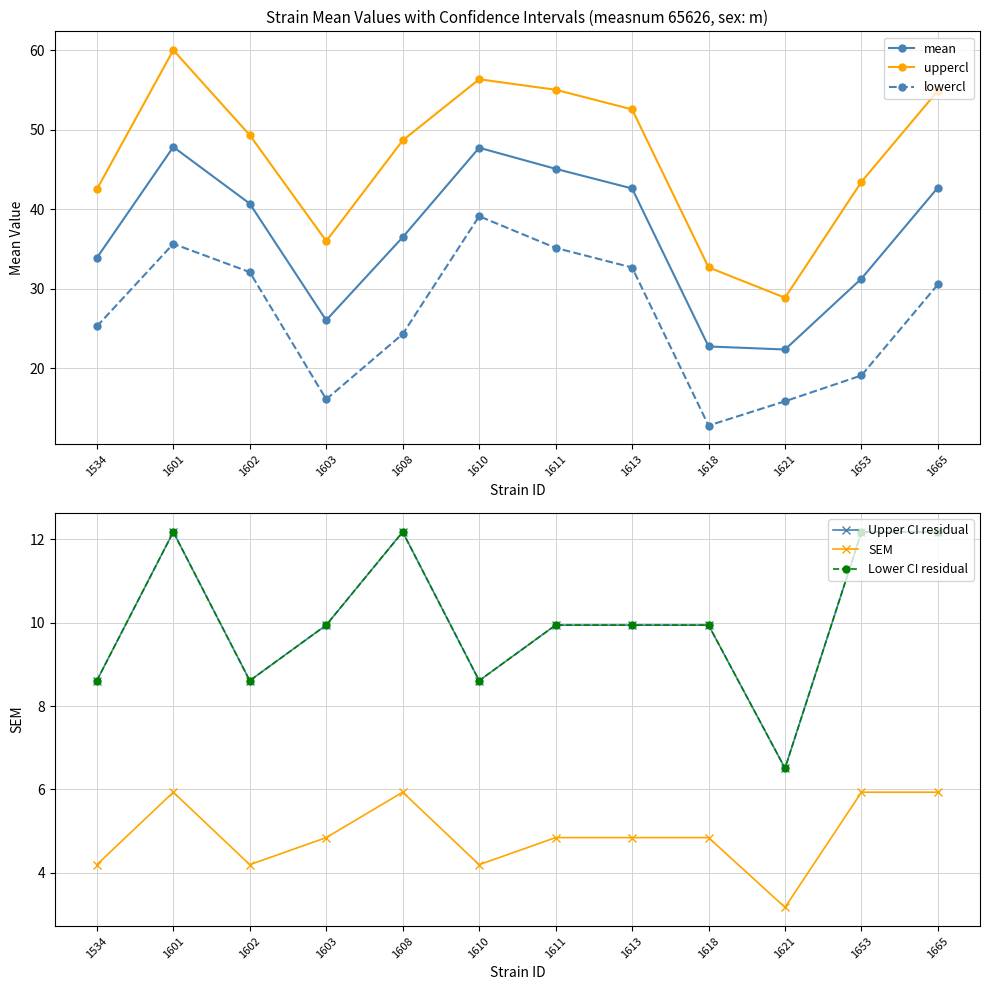

Reading left to right, what are all the values shown in this chart?

mean: 1534=33.9	1601=47.9	1602=40.7	1603=26.1	1608=36.5	1610=47.8	1611=45.1	1613=42.6	1618=22.8	1621=22.4	1653=31.3	1665=42.8
uppercl: 1534=42.5	1601=60.0	1602=49.3	1603=36.0	1608=48.7	1610=56.4	1611=55.0	1613=52.6	1618=32.7	1621=28.9	1653=43.5	1665=54.9
lowercl: 1534=25.3	1601=35.7	1602=32.1	1603=16.1	1608=24.3	1610=39.1	1611=35.2	1613=32.7	1618=12.8	1621=15.9	1653=19.1	1665=30.6
Upper CI residual: 1534=8.6	1601=12.2	1602=8.6	1603=9.9	1608=12.2	1610=8.6	1611=9.9	1613=9.9	1618=9.9	1621=6.5	1653=12.2	1665=12.2
SEM: 1534=4.2	1601=5.9	1602=4.2	1603=4.8	1608=5.9	1610=4.2	1611=4.8	1613=4.8	1618=4.8	1621=3.2	1653=5.9	1665=5.9
Lower CI residual: 1534=8.6	1601=12.2	1602=8.6	1603=9.9	1608=12.2	1610=8.6	1611=9.9	1613=9.9	1618=9.9	1621=6.5	1653=12.2	1665=12.2